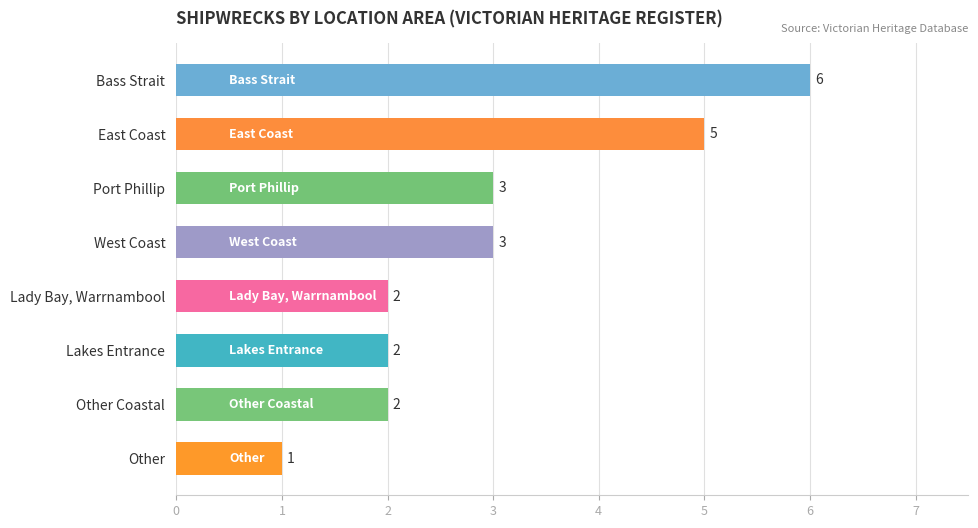

Which has a higher value, Other or Lakes Entrance?

Lakes Entrance